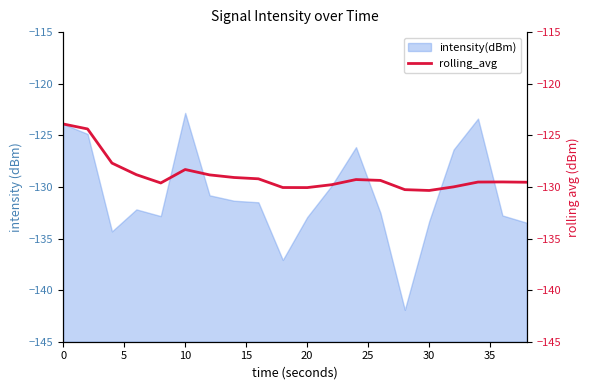

The intensity(dBm) series shows -133.3 at 30. True or false?

True